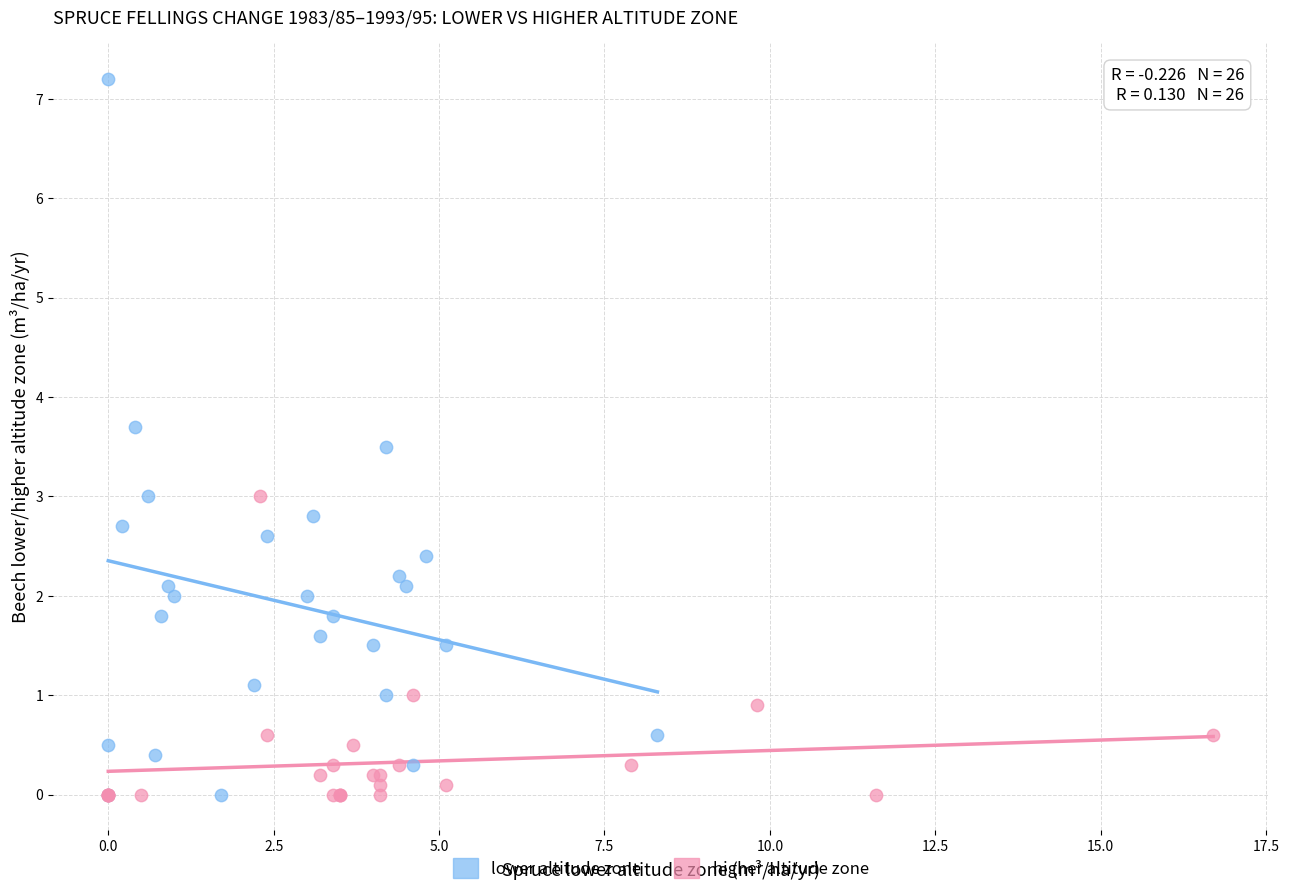

Which series has the widest spread of Y values?

lower altitude zone